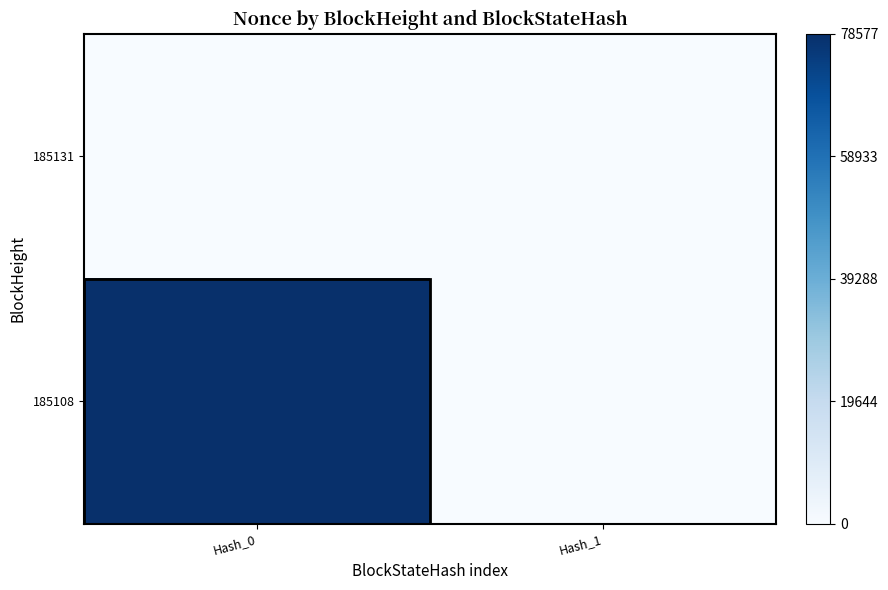

How many distinct data groups are displayed?

2